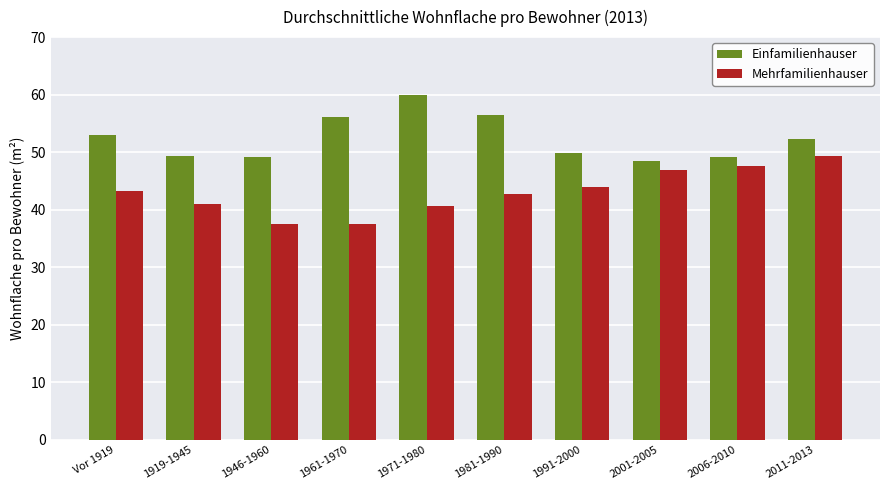

At which label is Einfamilienhauser closest to 54?

Vor 1919